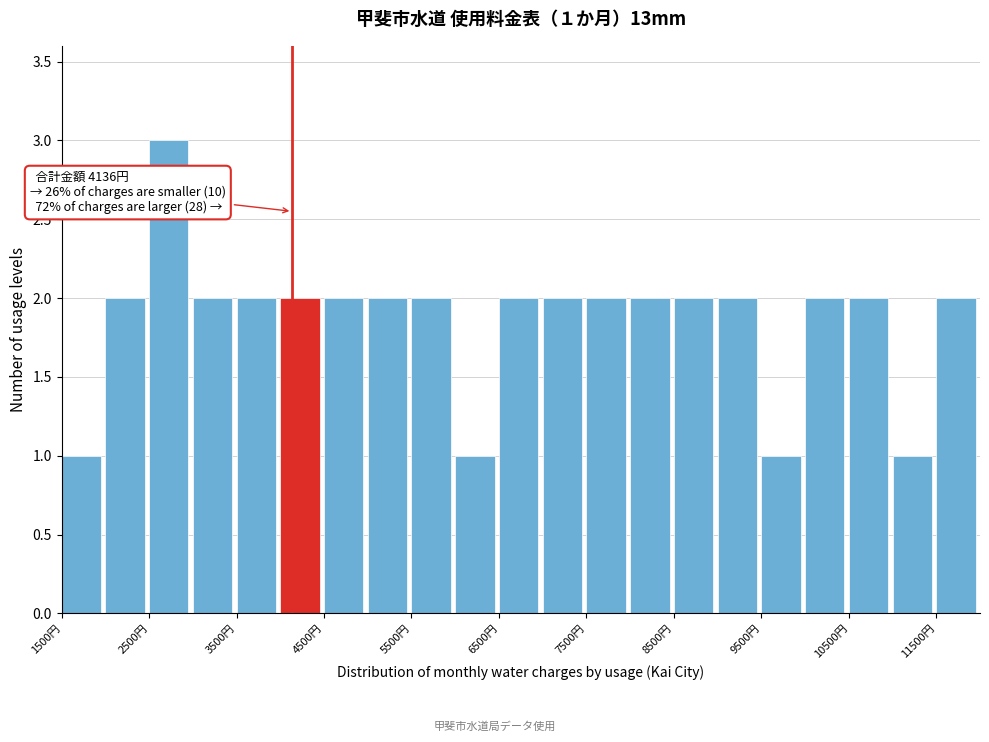

Which range on the x-axis has the tallest bar?

2500 to 3000